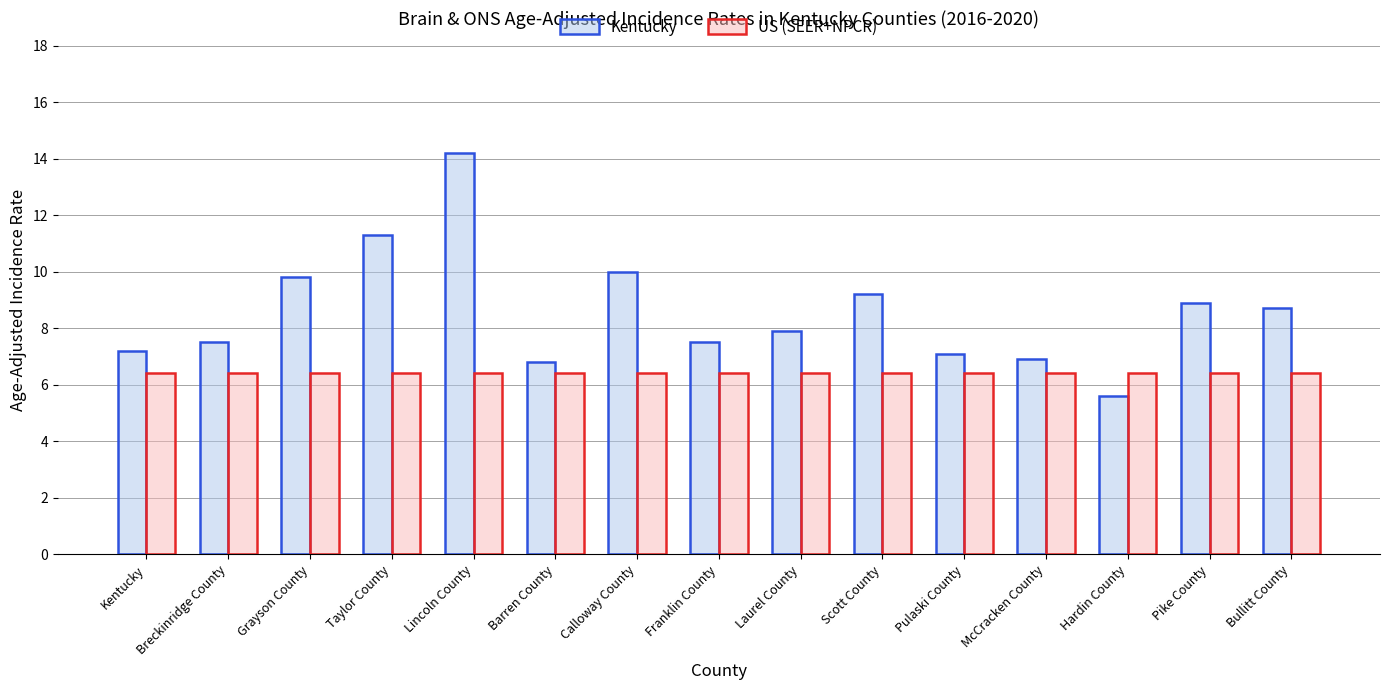

Rank the series at Scott County from highest to lowest value.

Kentucky, US (SEER+NPCR)